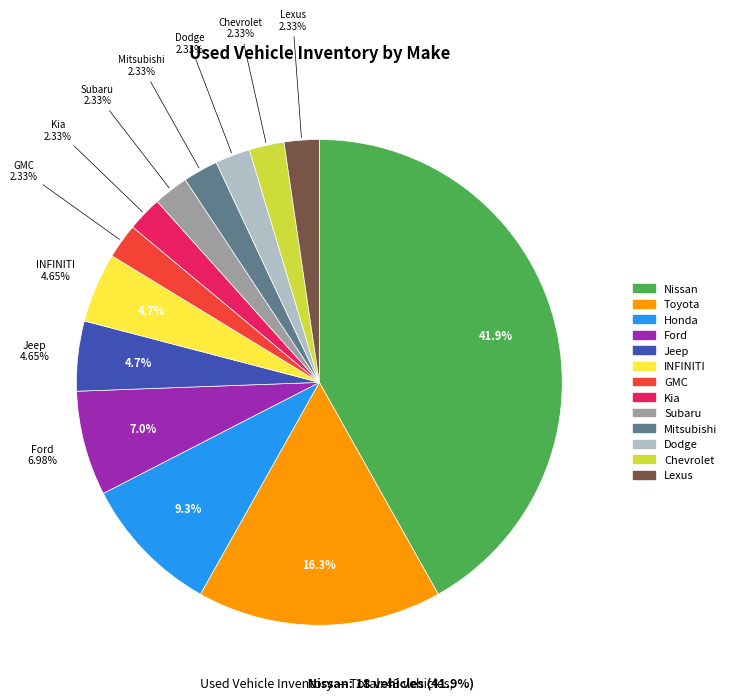

Combined, what portion of the pie is Mitsubishi and GMC?

4.7%